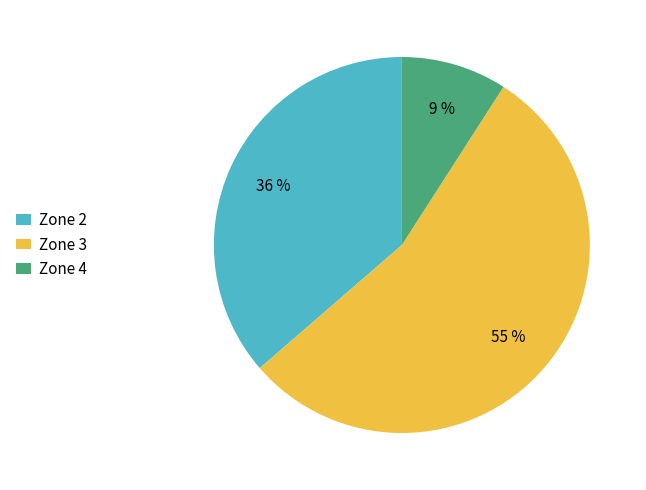

Rank the categories by value from highest to lowest.

Zone 3, Zone 2, Zone 4